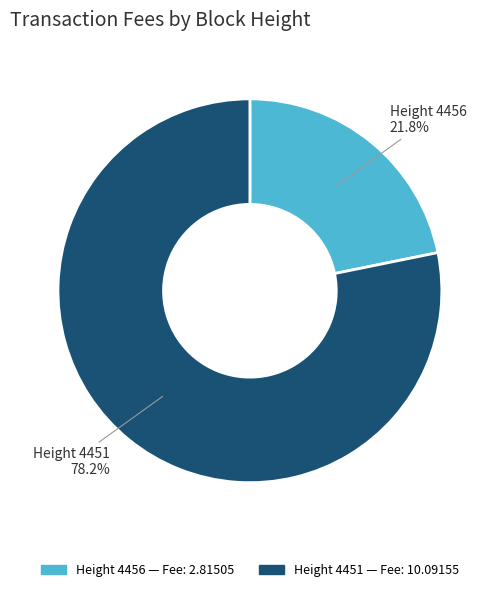

Is there a majority slice in this chart?

Yes